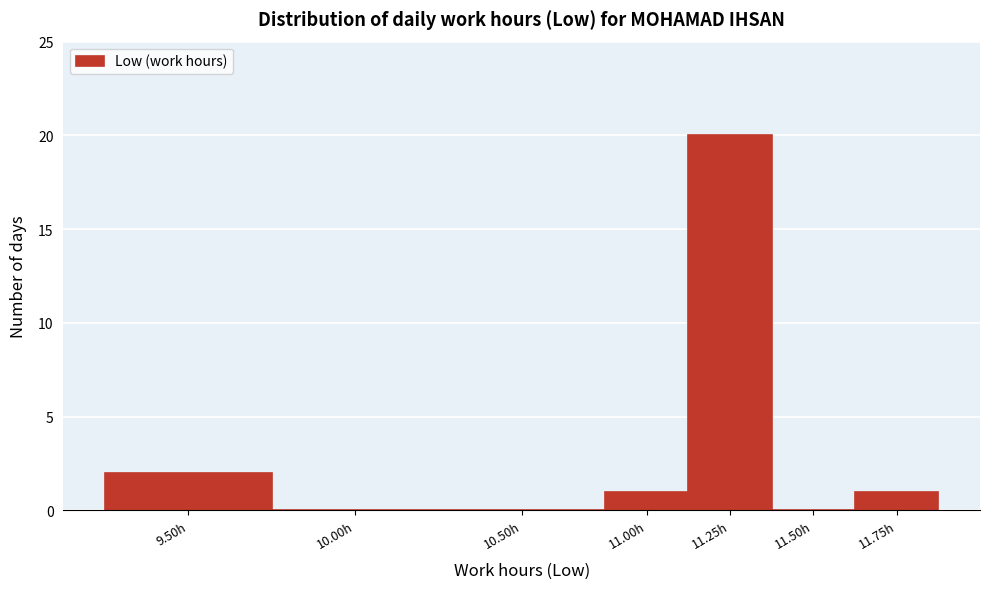

Reading left to right, what are all the values shown in this chart?

9.50h=2	10.00h=0	10.50h=0	11.00h=1	11.25h=20	11.50h=0	11.75h=1